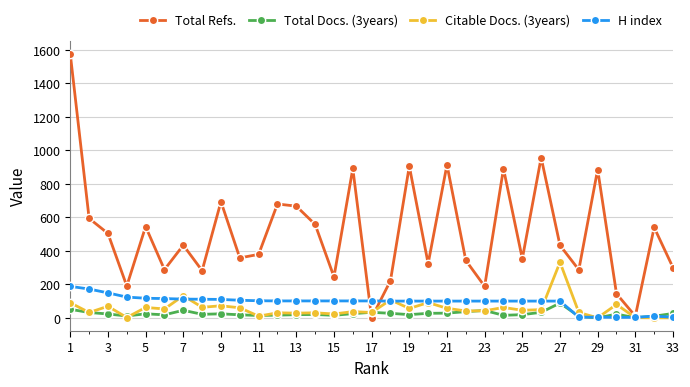

True or false: Total Docs. (3years) has more than 0 interior local peaks.

True